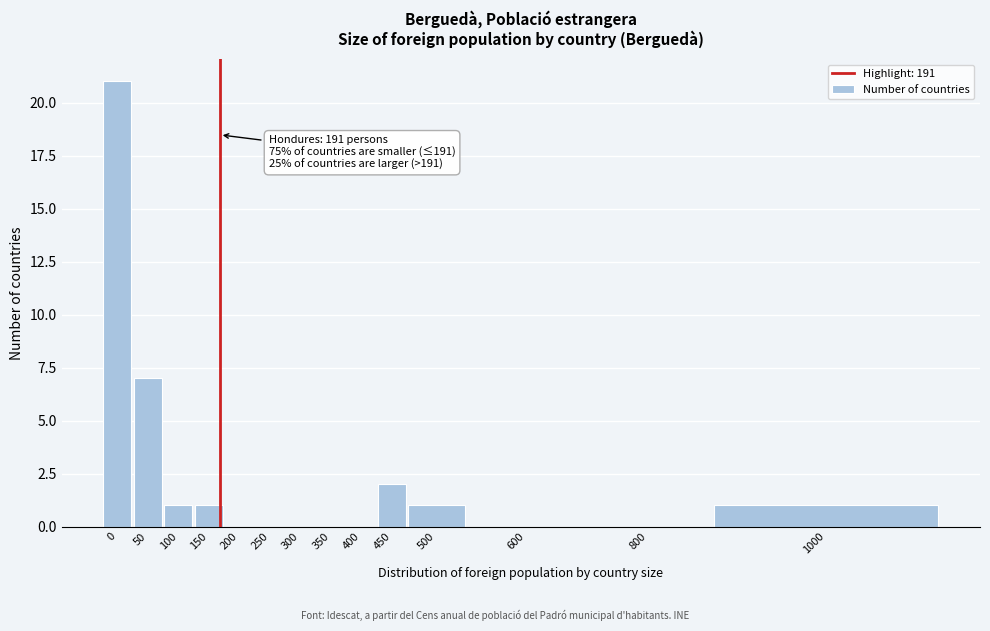

Reading right to left, list all the values displayed in this chart.

1000=1	800=0	600=0	500=1	450=2	400=0	350=0	300=0	250=0	200=0	150=1	100=1	50=7	0=21